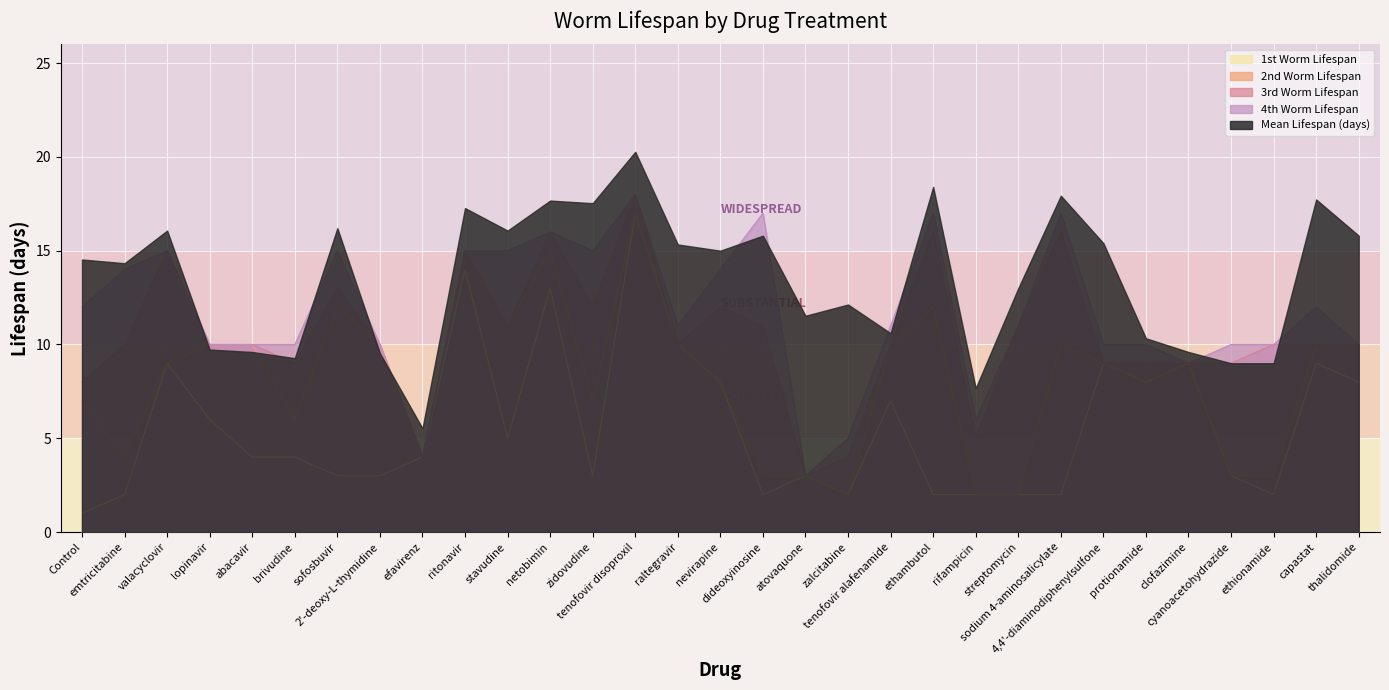

How many data points does each series have?

31